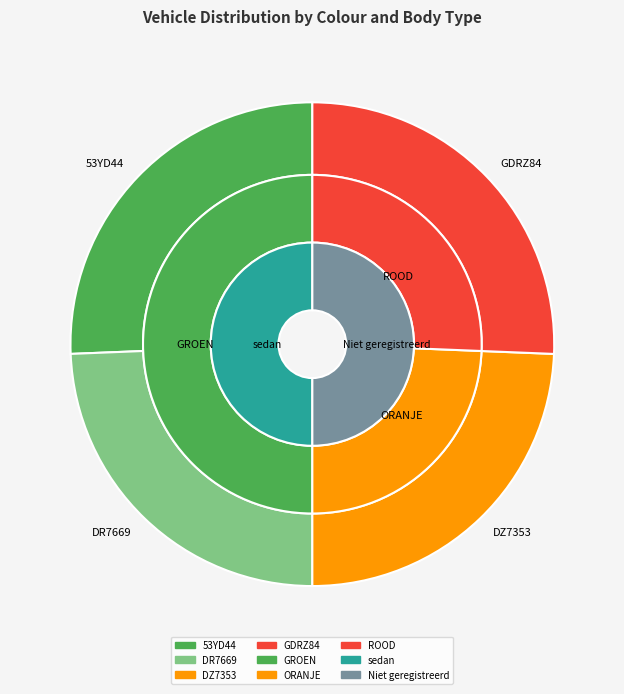

Combined, do 53YD44 and GDRZ84 account for over 50%?

Yes